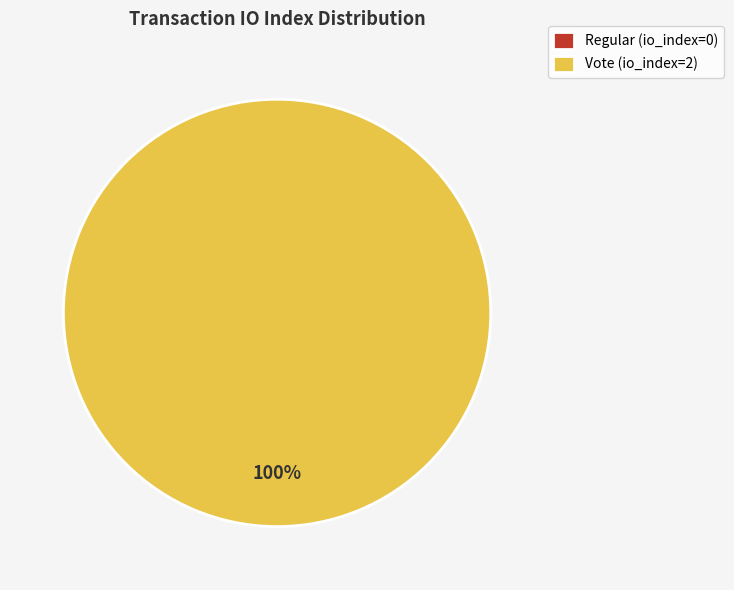

What is the smallest slice in the pie chart?

Regular